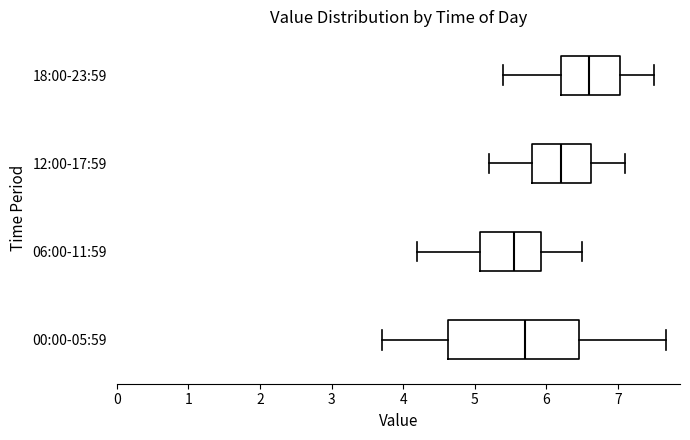

Reading bottom to top, transcribe this box plot: for each box, give where its median line is, the range the box spans, and where its two whiskers end, as read against the x-axis. The values are not printed on the chart, so give them approximately, as read against the axis.

00:00-05:59: median 5.7, box 4.6 to 6.5, whiskers 3.7 to 7.7
06:00-11:59: median 5.6, box 5.1 to 5.9, whiskers 4.2 to 6.5
12:00-17:59: median 6.2, box 5.8 to 6.6, whiskers 5.2 to 7.1
18:00-23:59: median 6.6, box 6.2 to 7.0, whiskers 5.4 to 7.5